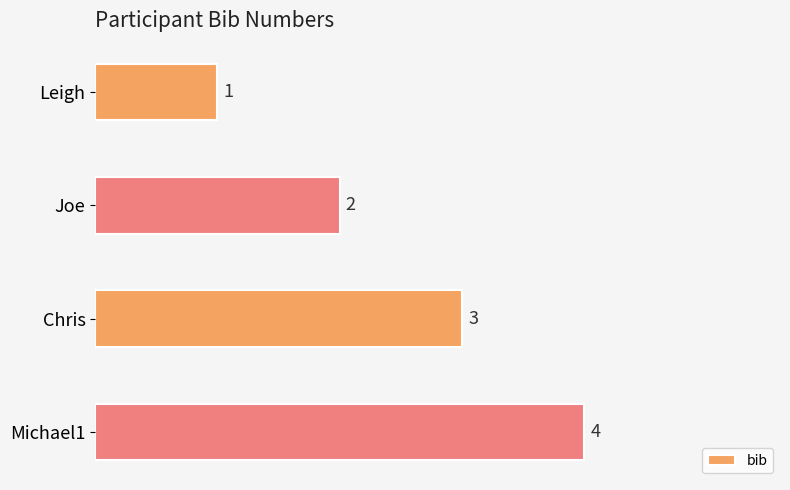

The chart shows a value of 5 at Chris. True or false?

False